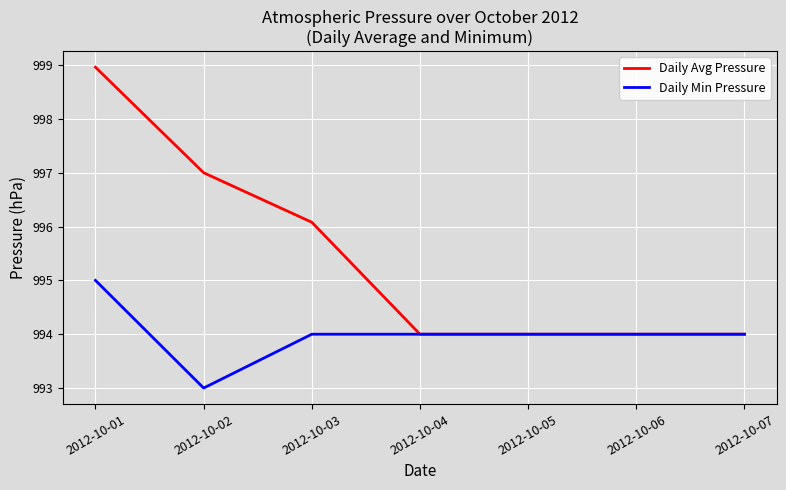

Does the chart have visible grid lines?

Yes